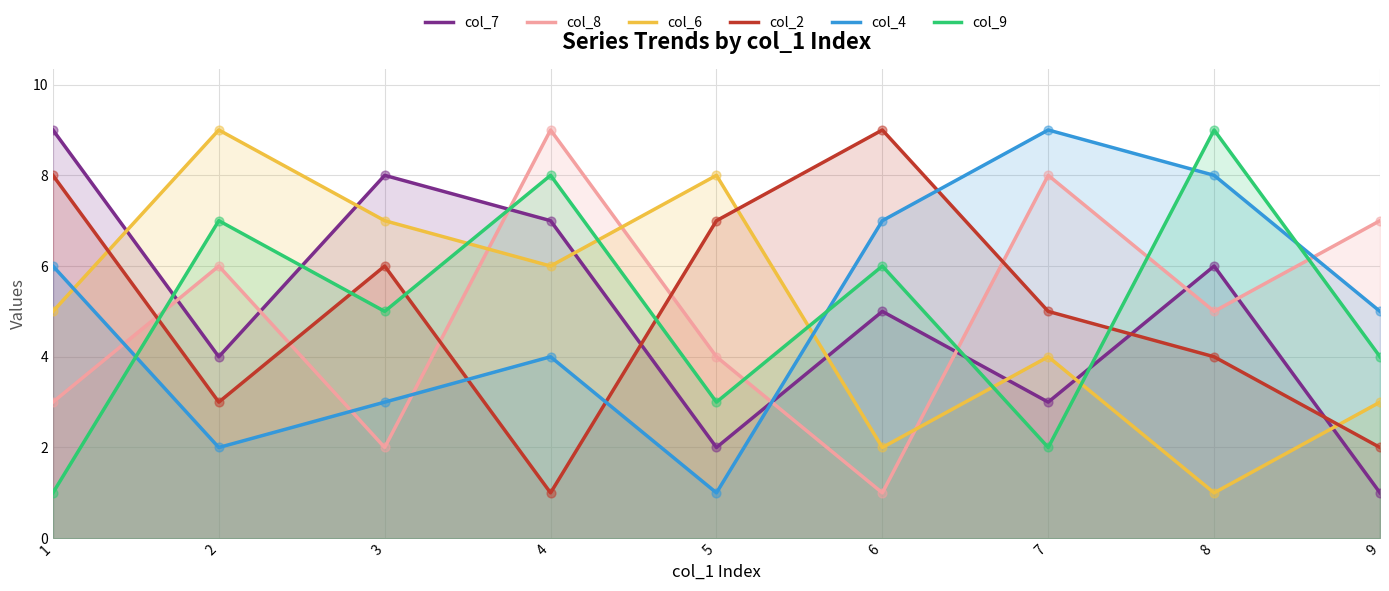

Which series has the largest Y range (max minus min)?

col_7